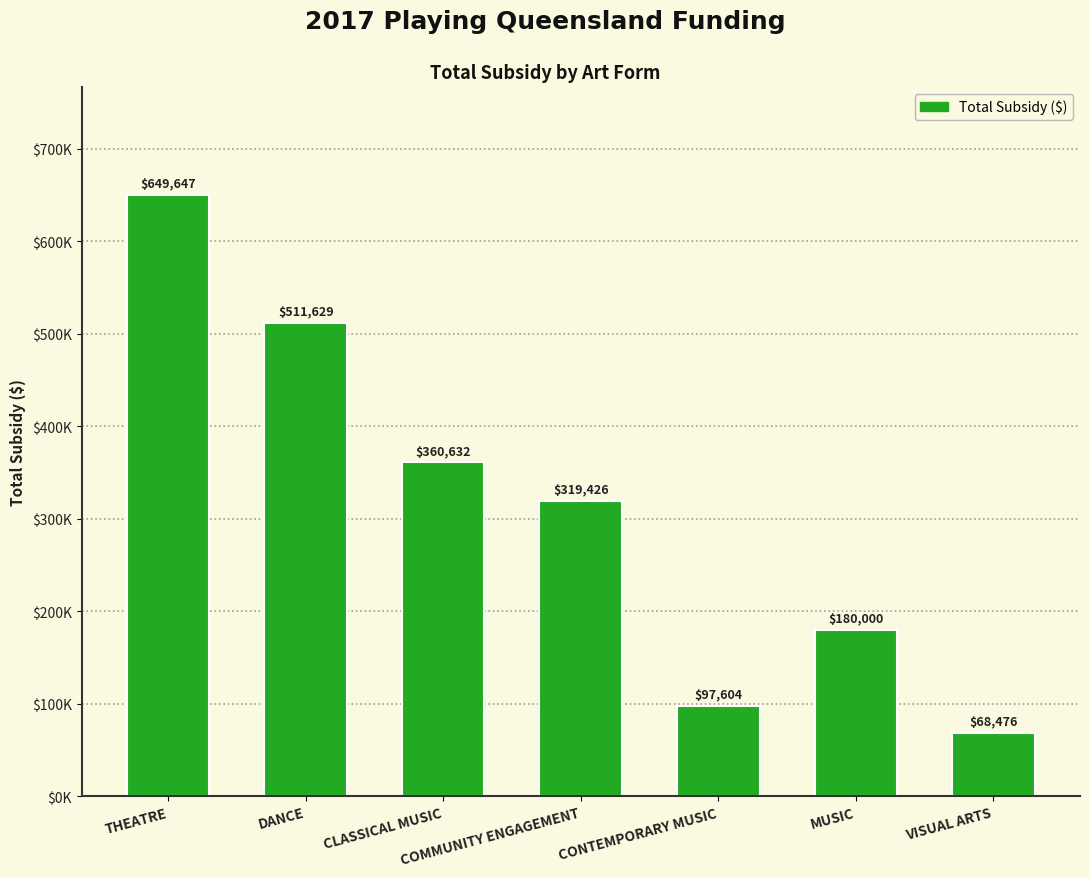

Does the chart contain any negative values?

No